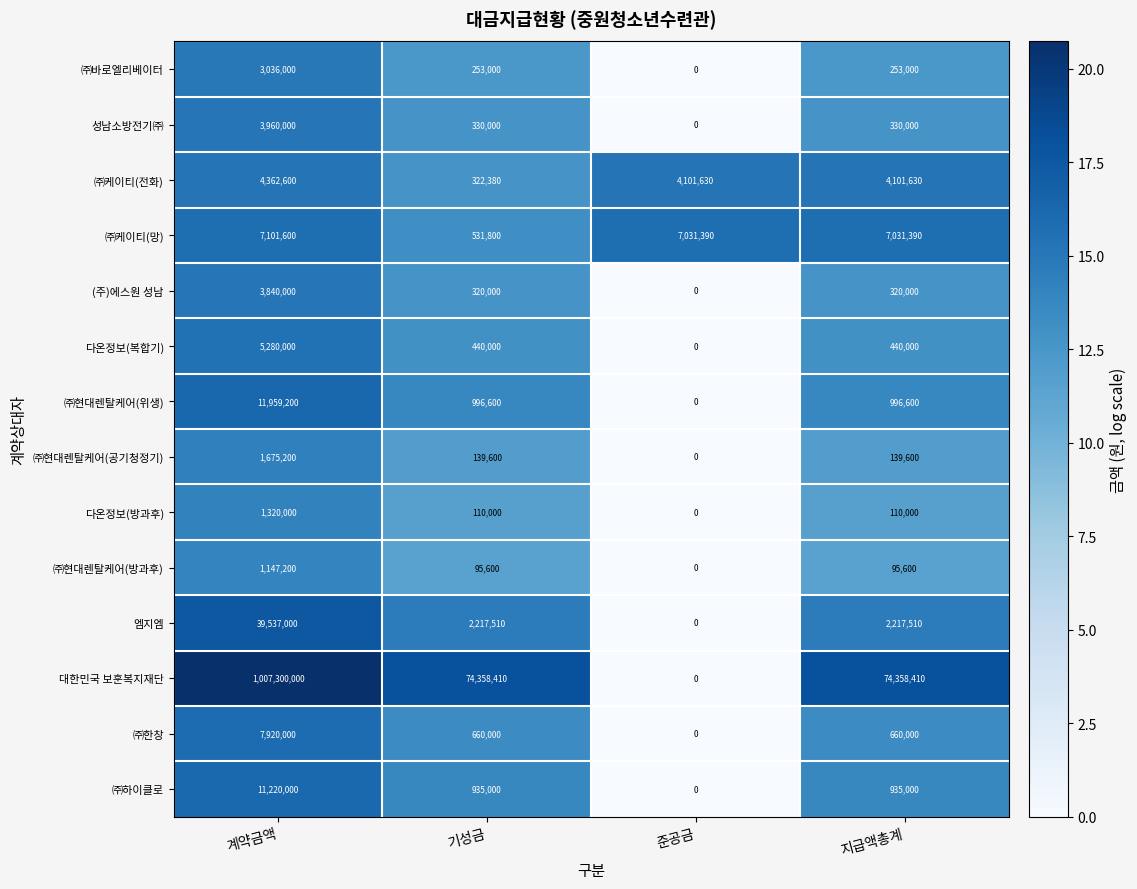

How many positive values does the (주)에스원 성남 series have?

3